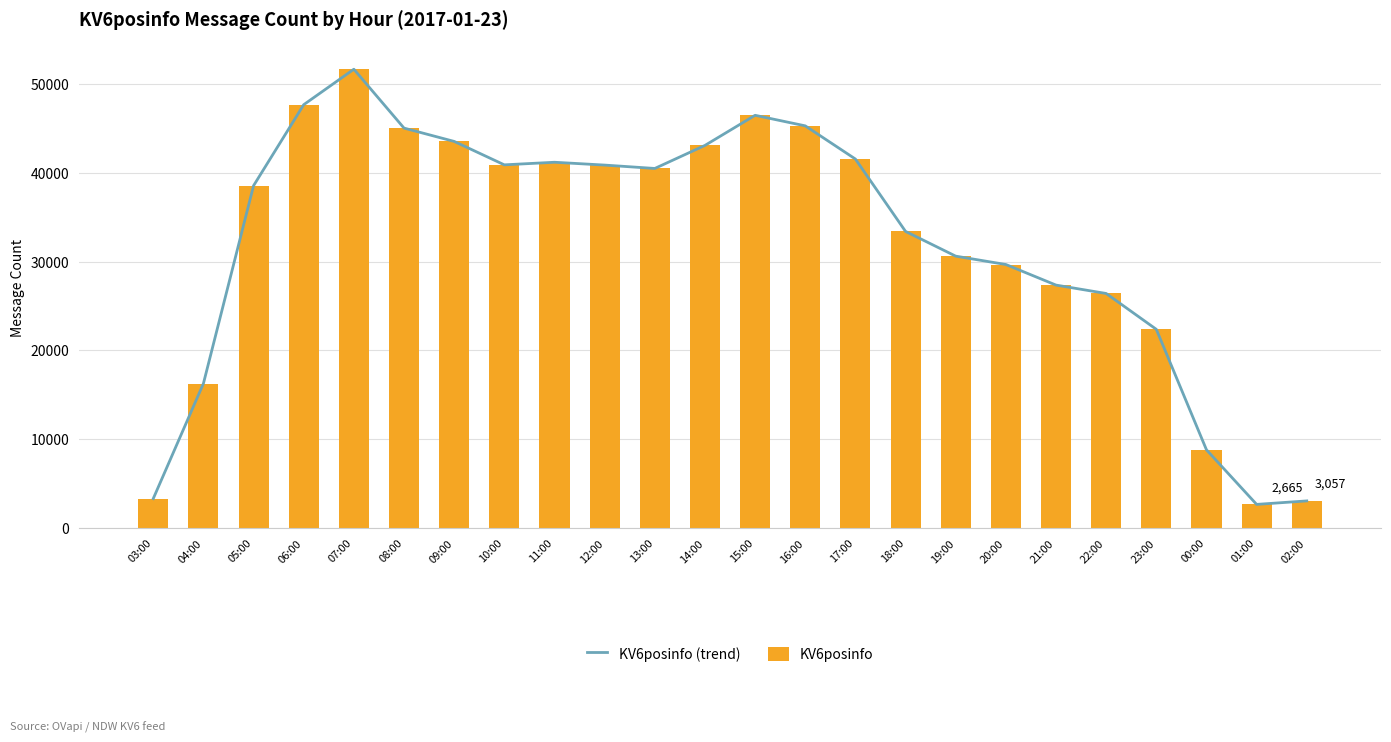

What is the sum of the KV6posinfo values at 22:00 and 15:00?

72902